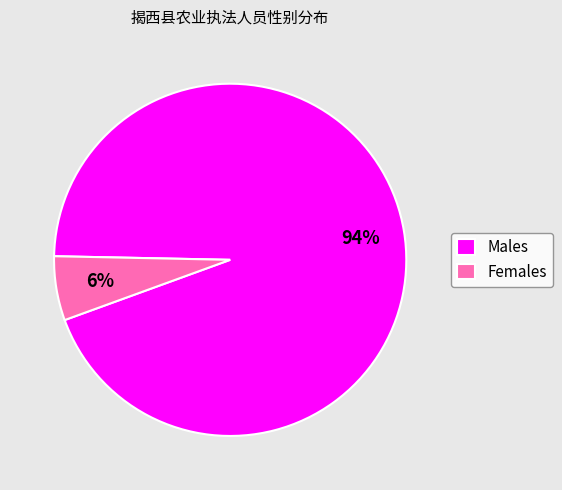

Which has a higher value, Males or Females?

Males